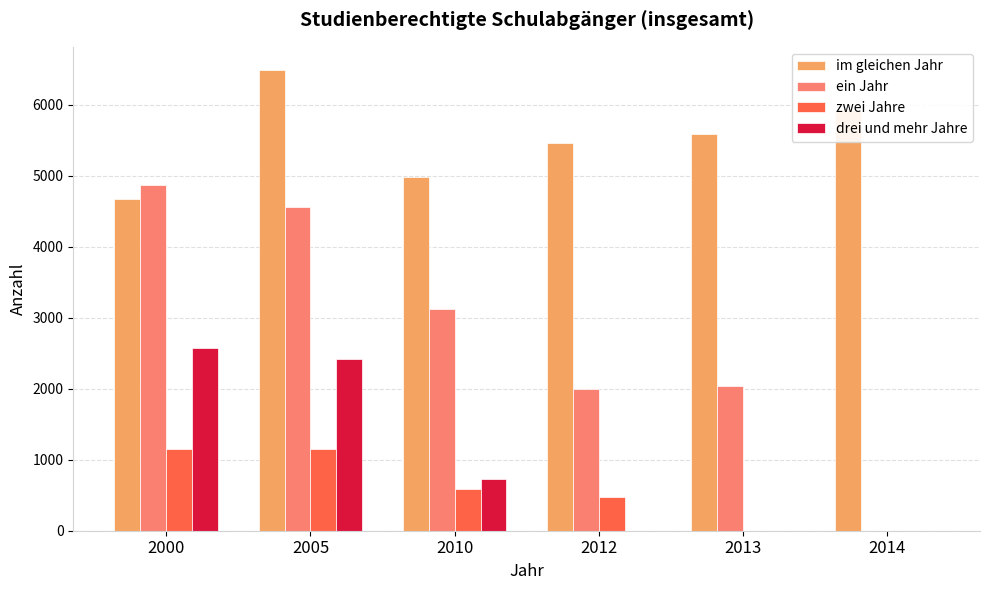

Which category has the highest value across all series?

2005